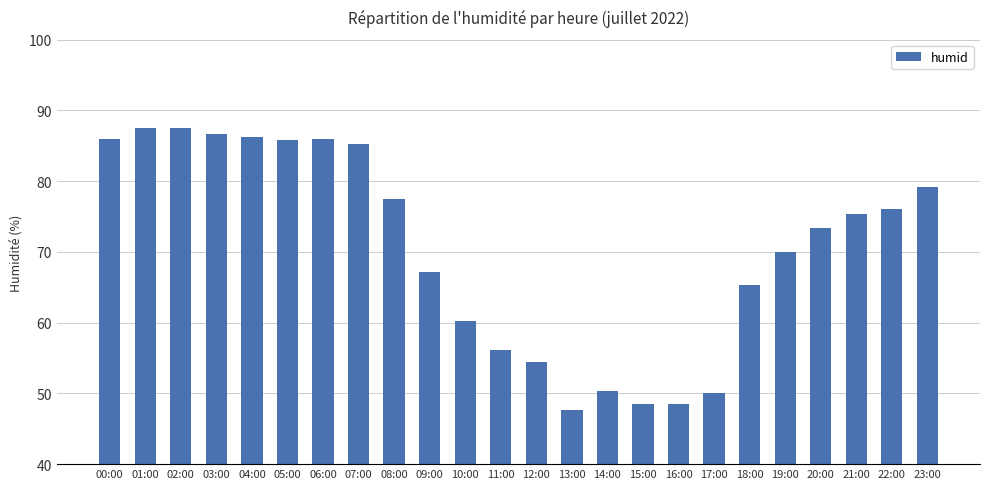

How many bars are there in total?

24